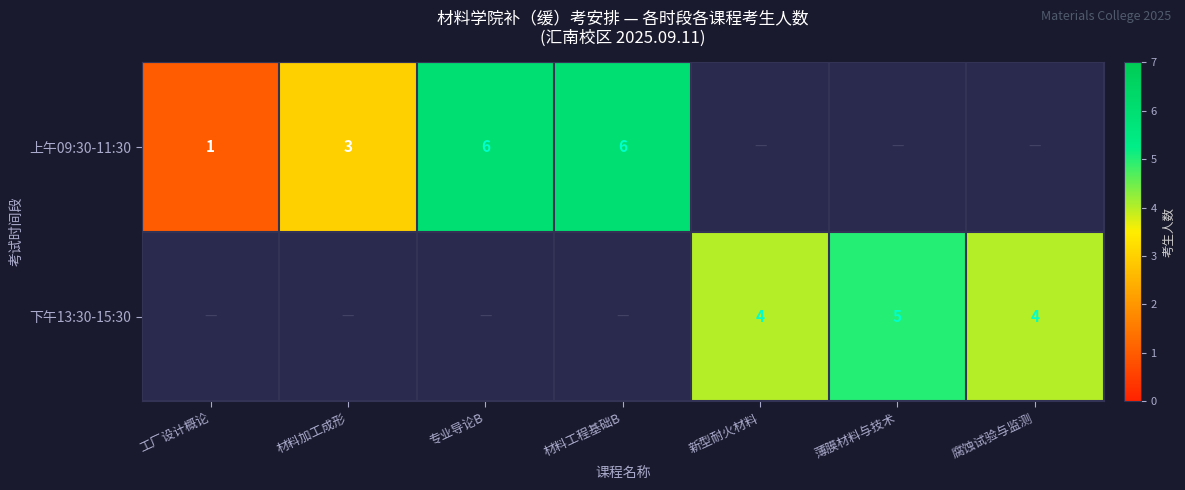

The 上午09:30-11:30 series shows 6 at 专业导论B. True or false?

True